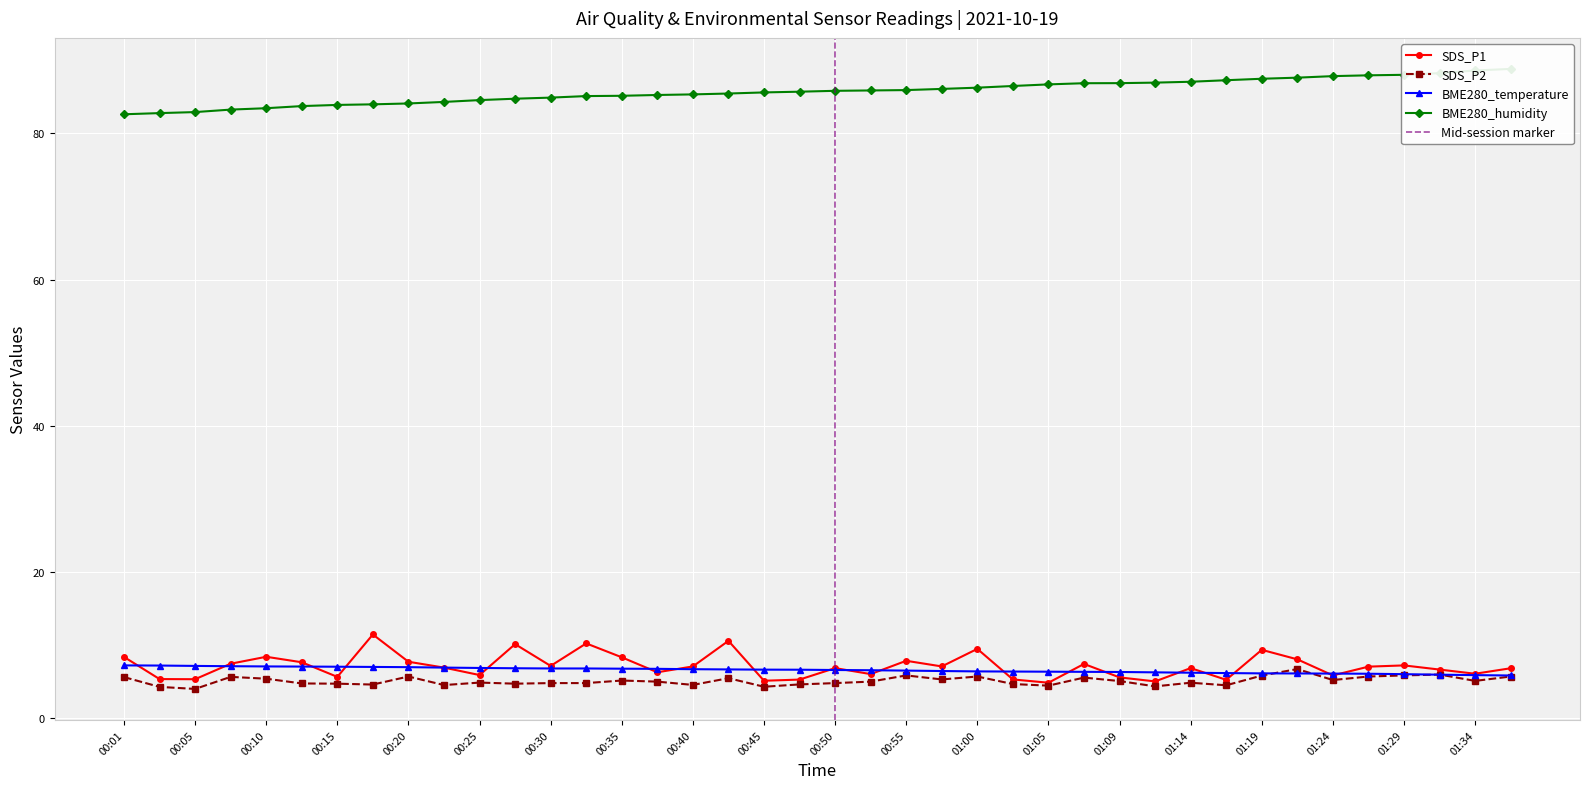

Rank the series by their maximum value, from lowest to highest.

SDS_P2, BME280_temperature, SDS_P1, BME280_humidity